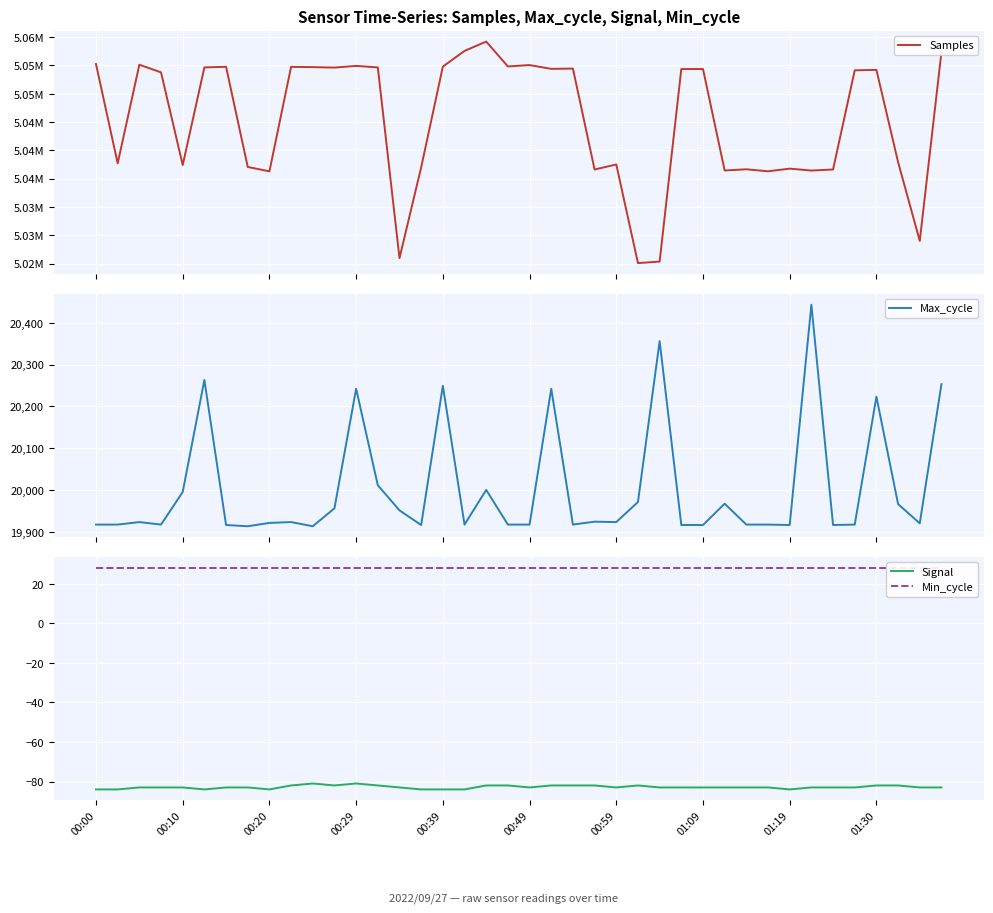

What is the highest value of the Signal series?

-81